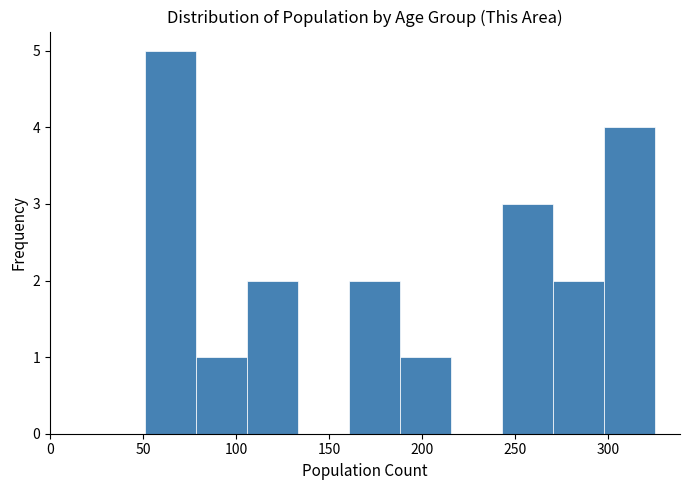

Which range on the x-axis has the tallest bar?

50 to 80